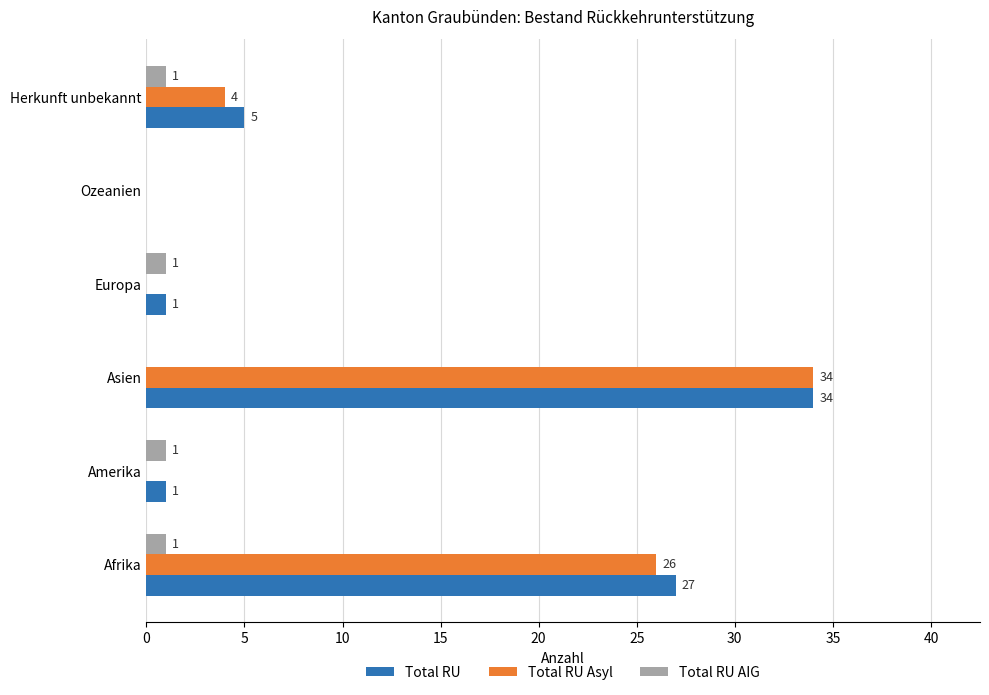

True or false: Total RU has a value of 0 at Ozeanien.

True